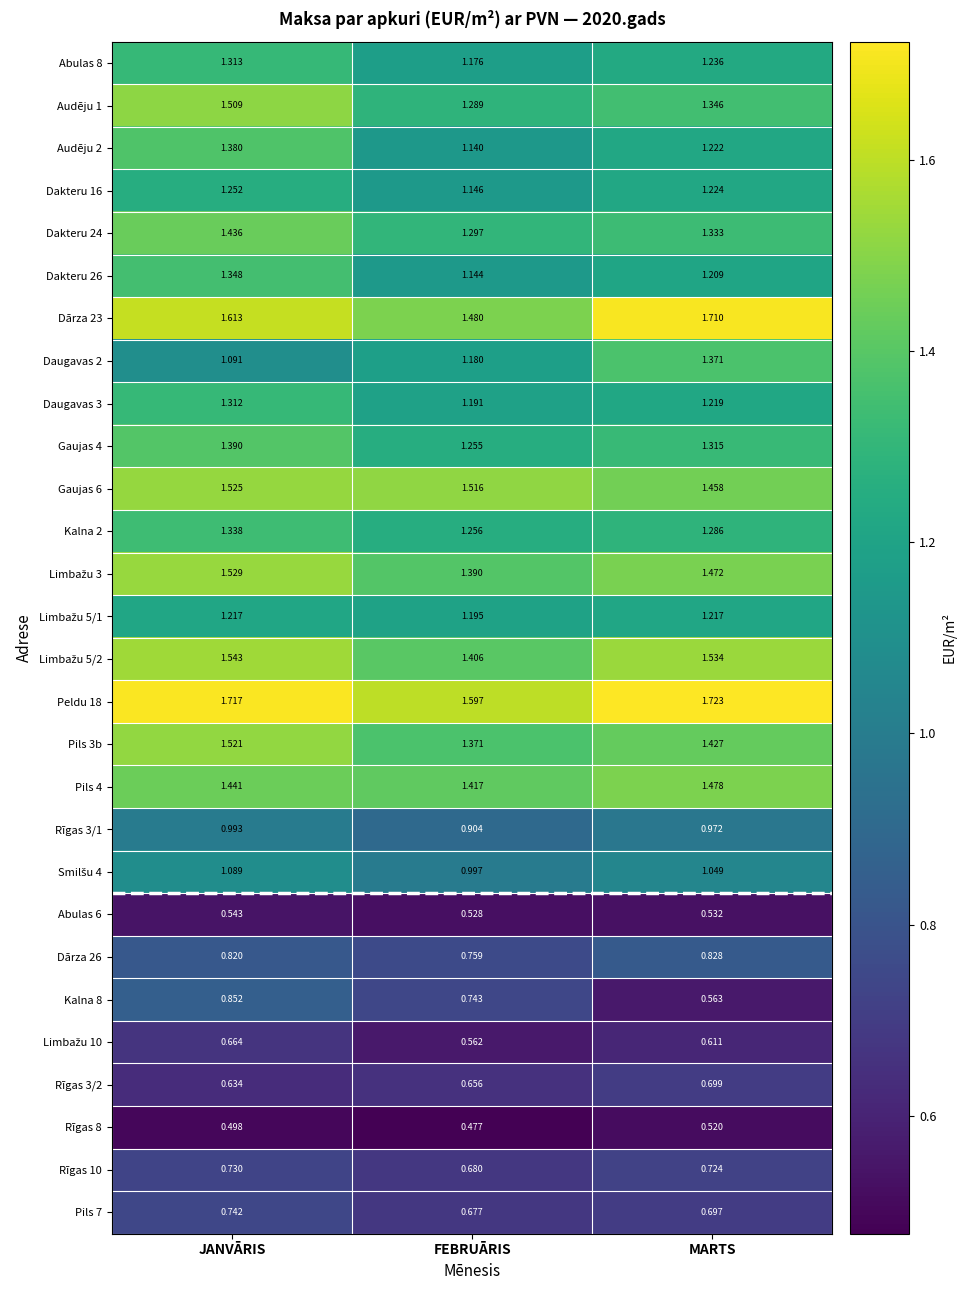

Where is Kalna 2 nearest to the value 1?

FEBRUĀRIS